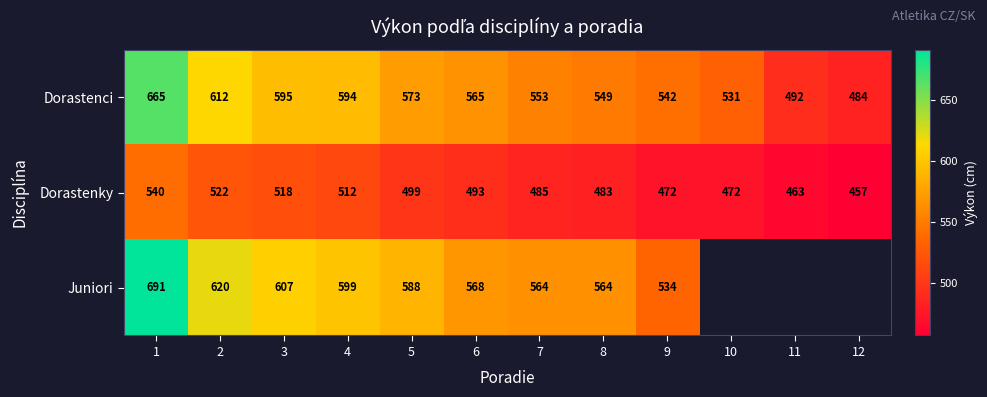

At how many categories does at least one series exceed 613?

2